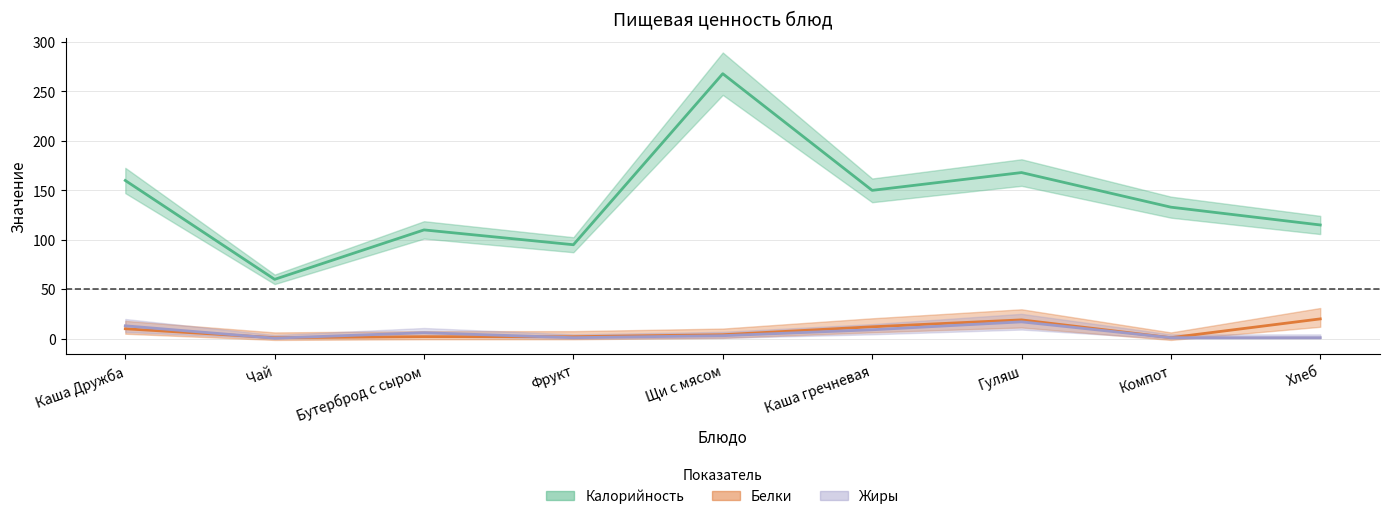

True or false: Белки has a value of 20.0 at Хлеб.

True